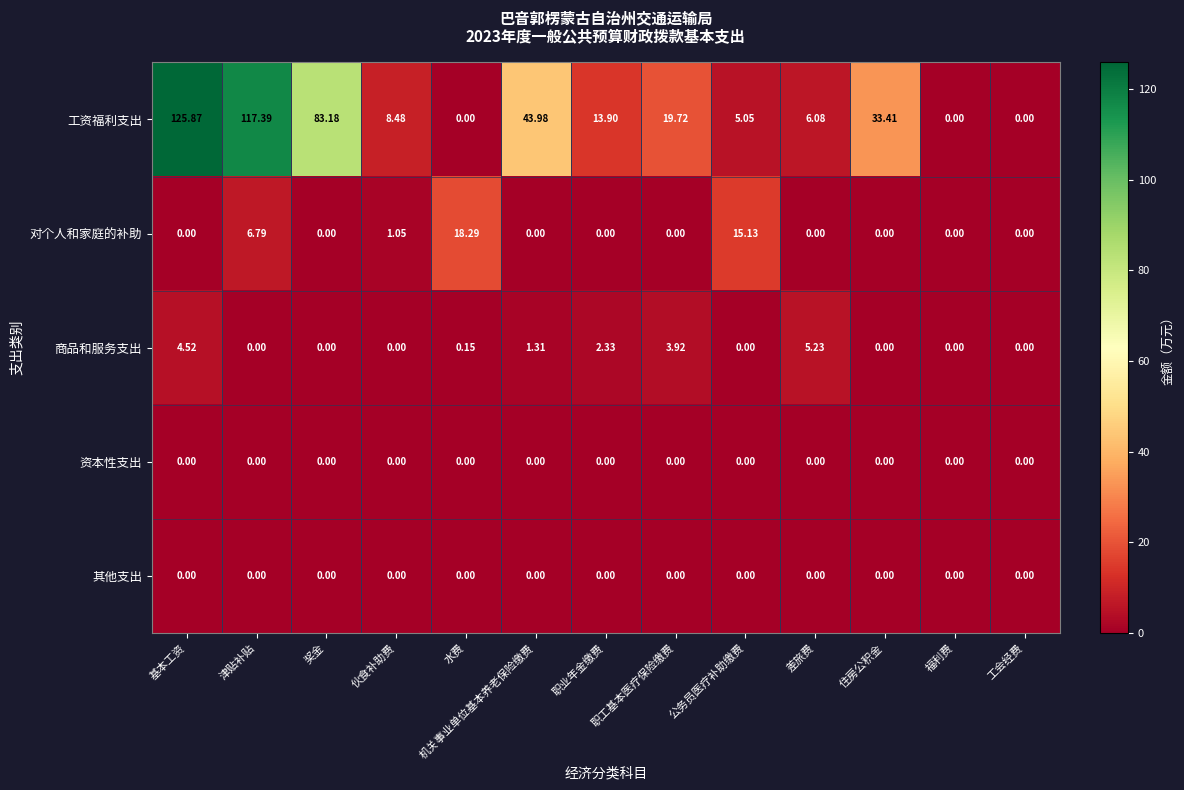

At which category is the sum across all series the highest?

基本工资